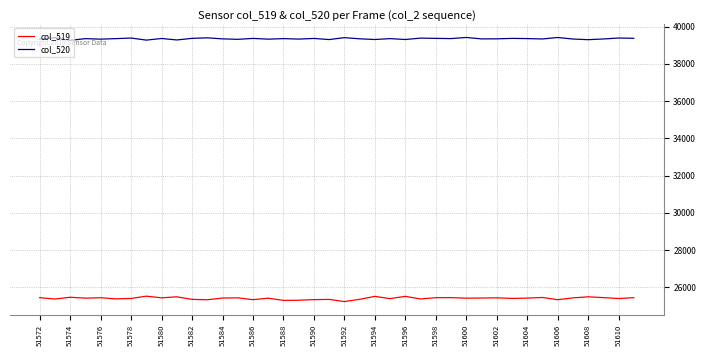

List the series in order of their peak value, highest first.

col_520, col_519